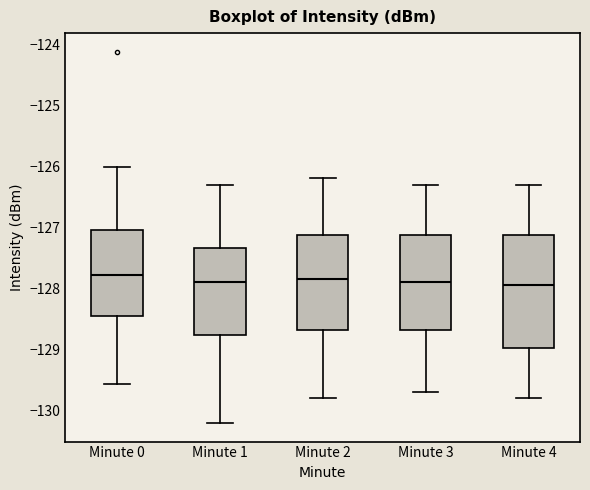

Reading left to right, read every box against the y-axis: the position of its median line, the range the box covers, and the ends of its whiskers. The values are not printed on the chart, so give them approximately, as read against the axis.

Minute 0: median -127.8, box -128.5 to -127.0, whiskers -129.6 to -126.0
Minute 1: median -127.9, box -128.8 to -127.3, whiskers -130.2 to -126.3
Minute 2: median -127.8, box -128.7 to -127.1, whiskers -129.8 to -126.2
Minute 3: median -127.9, box -128.7 to -127.1, whiskers -129.7 to -126.3
Minute 4: median -127.9, box -129.0 to -127.1, whiskers -129.8 to -126.3